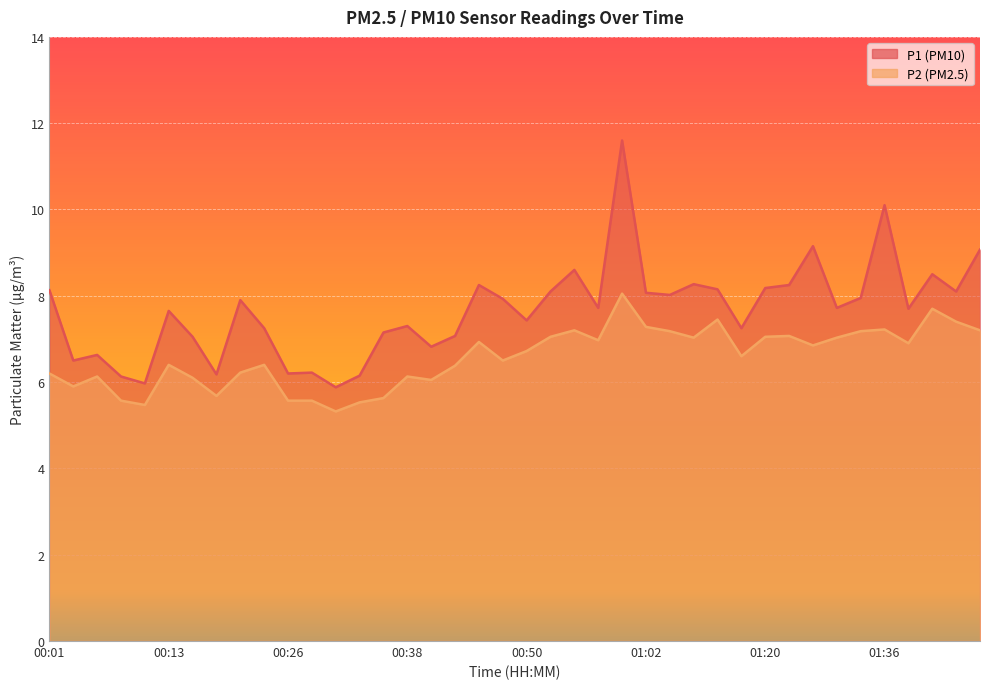

How many interior local valleys does the P1 series have?

13